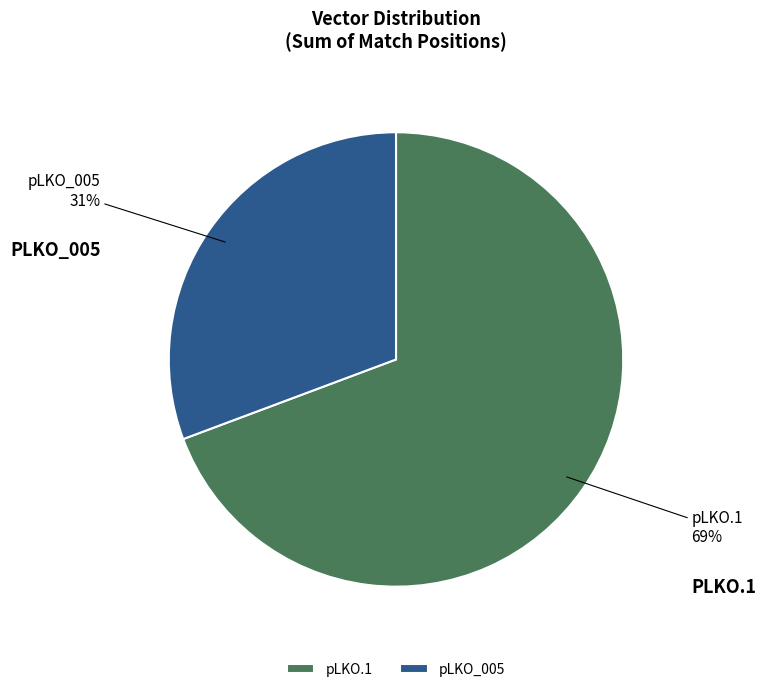

How many segments does this pie chart have?

2